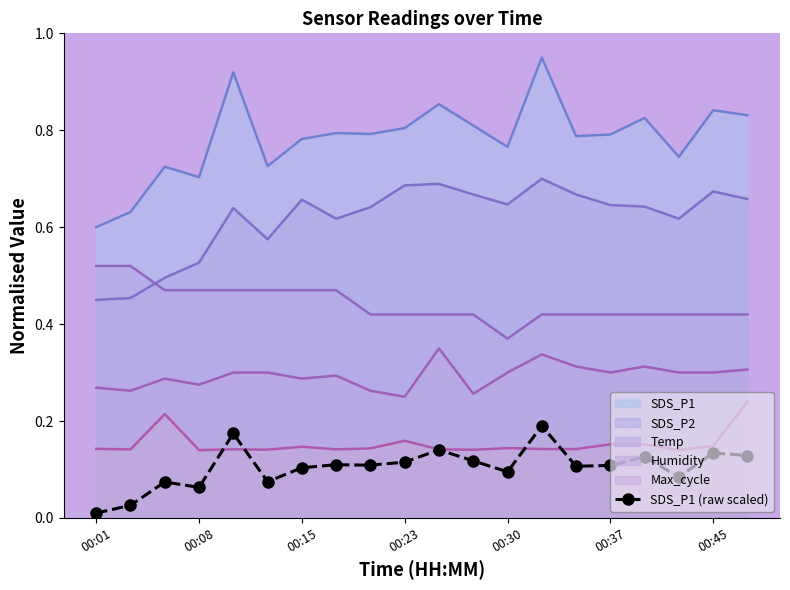

List the series in order of their peak value, lowest first.

SDS_P1 (raw scaled), Max_cycle, Humidity, Temp, SDS_P2, SDS_P1